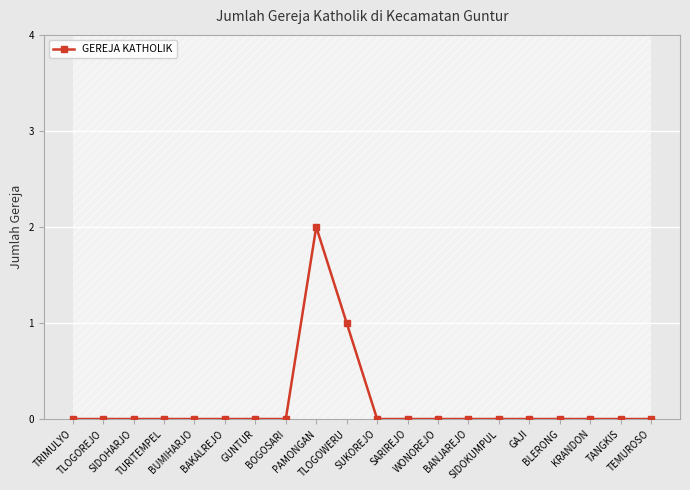

The value at SUKOREJO is -1. True or false?

False